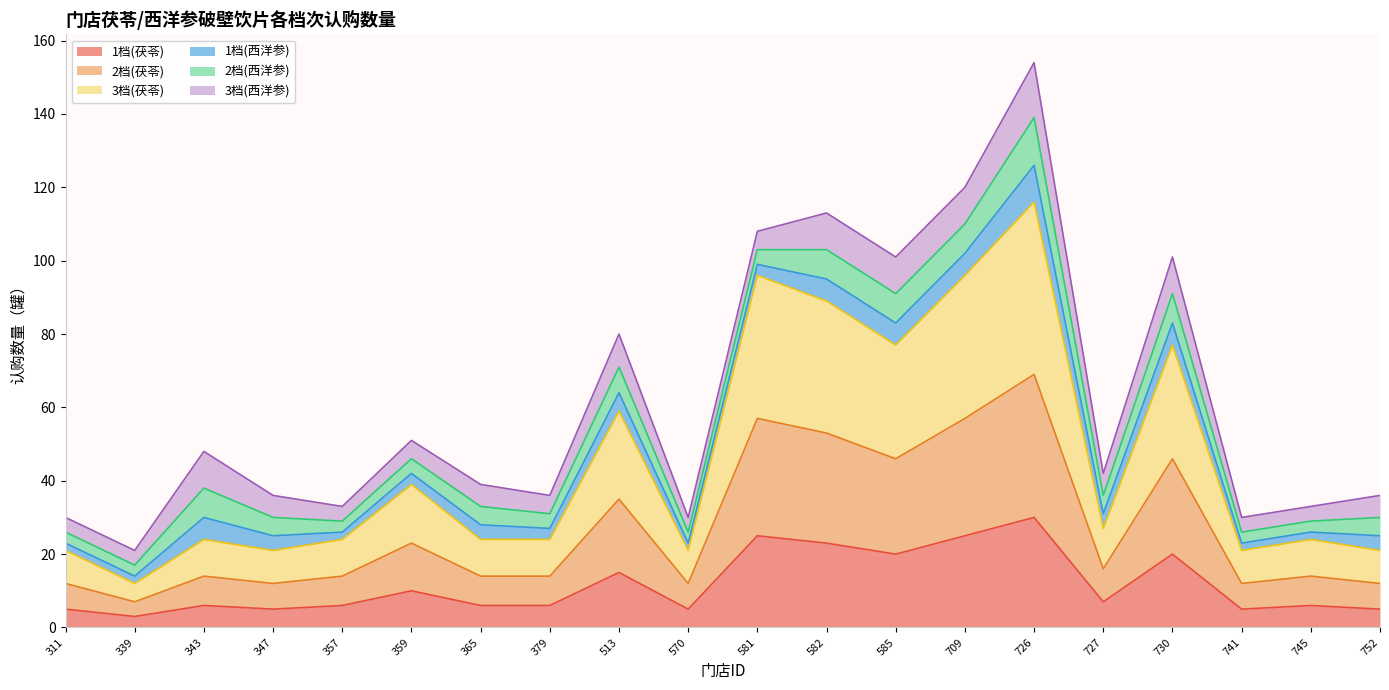

At which category is the sum across all series the highest?

726